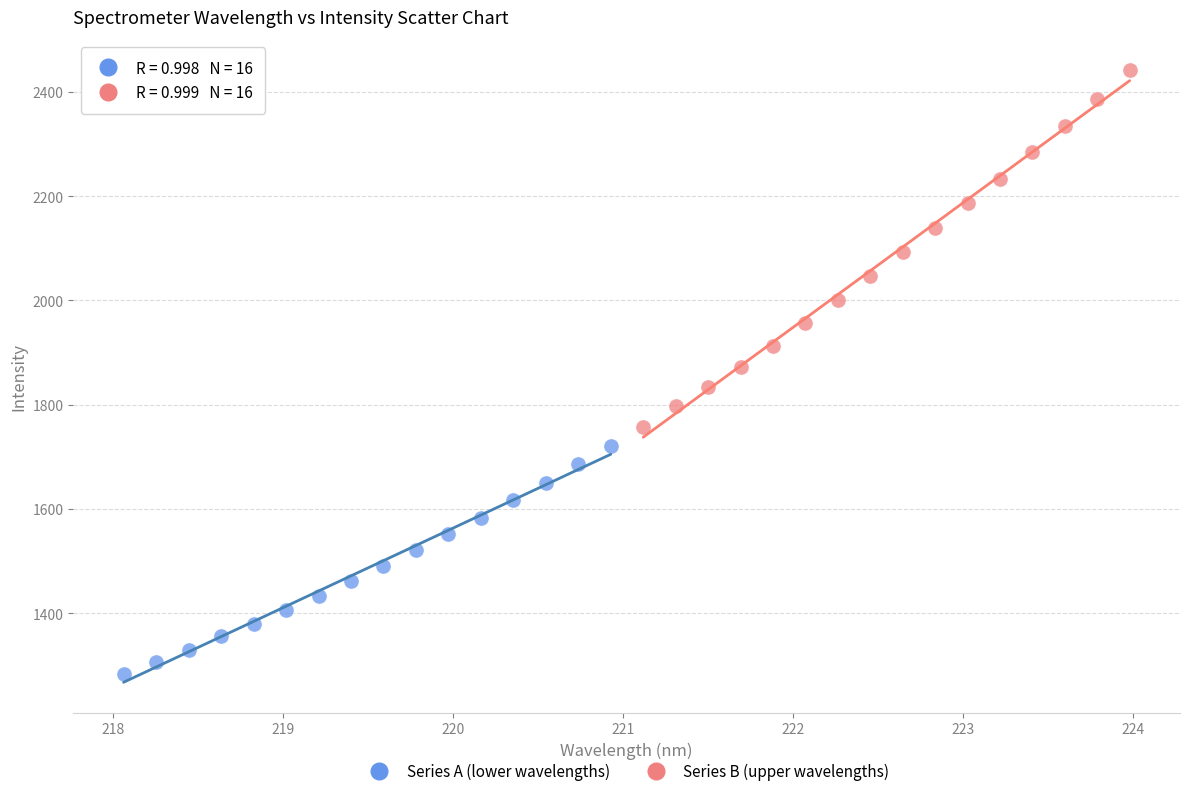

Which series reaches the maximum Y coordinate?

Series B (upper wavelengths)